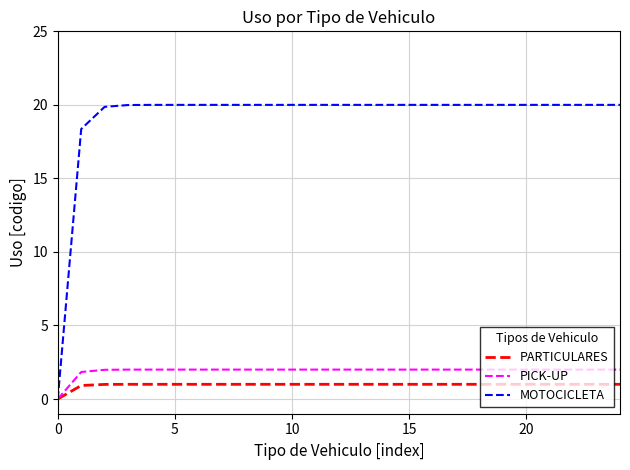

Which series has the largest range (max minus min)?

MOTOCICLETA